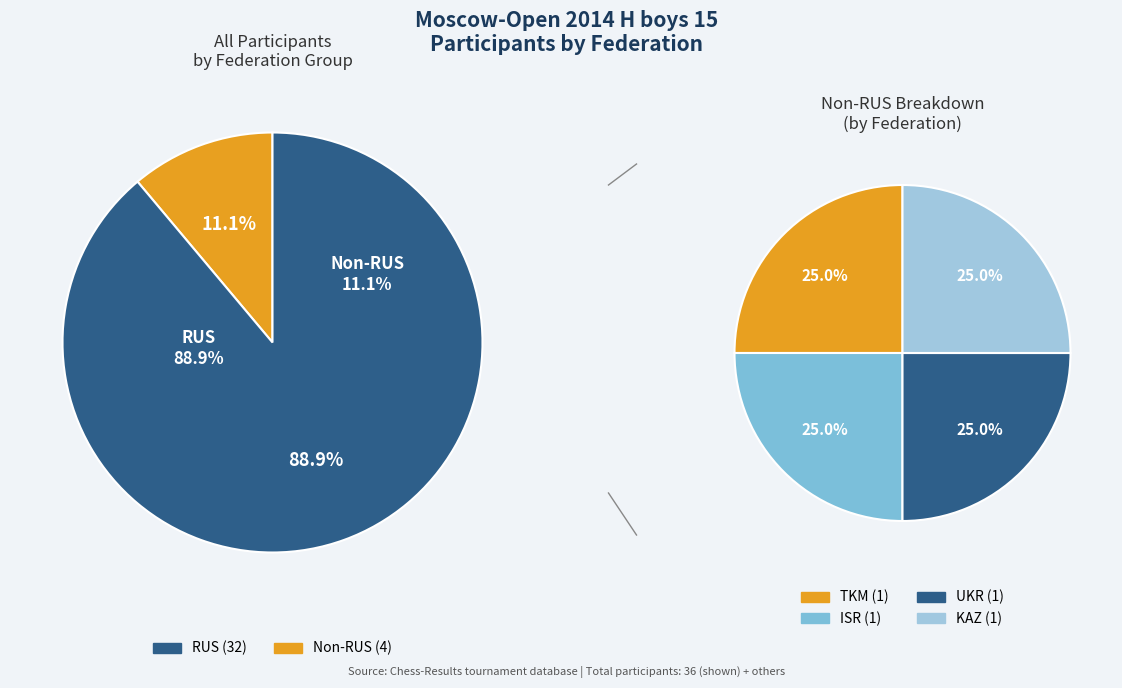

What is the largest slice in the pie chart?

RUS